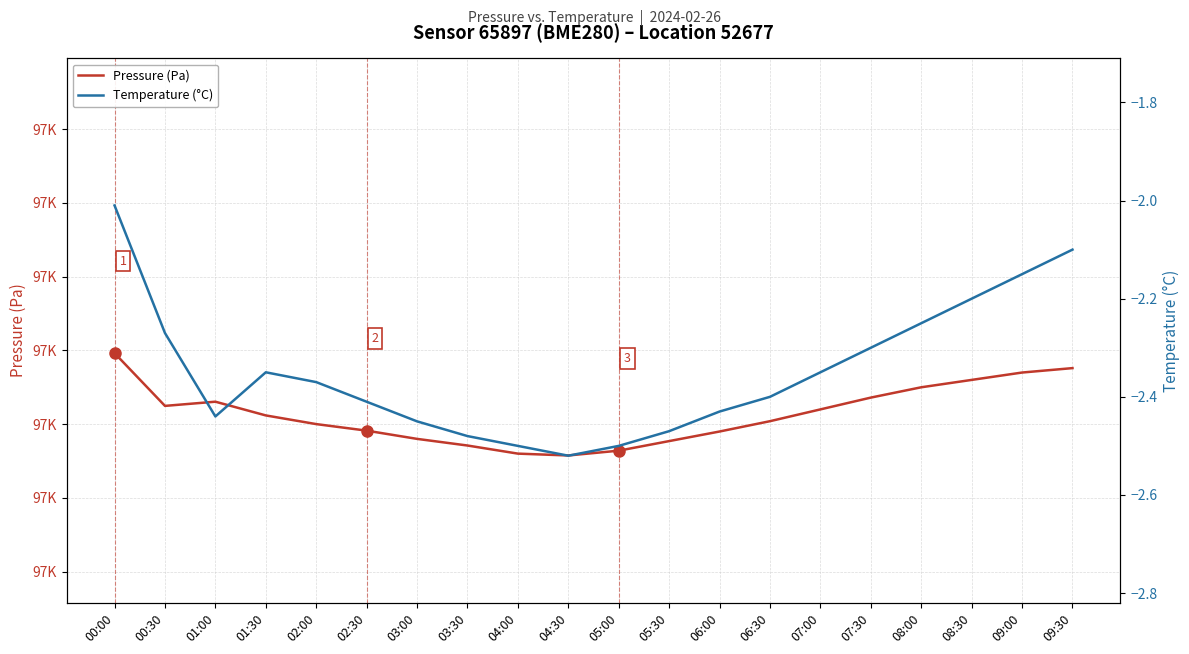

True or false: Temperature (°C) and Pressure (Pa) intersect in this chart.

False